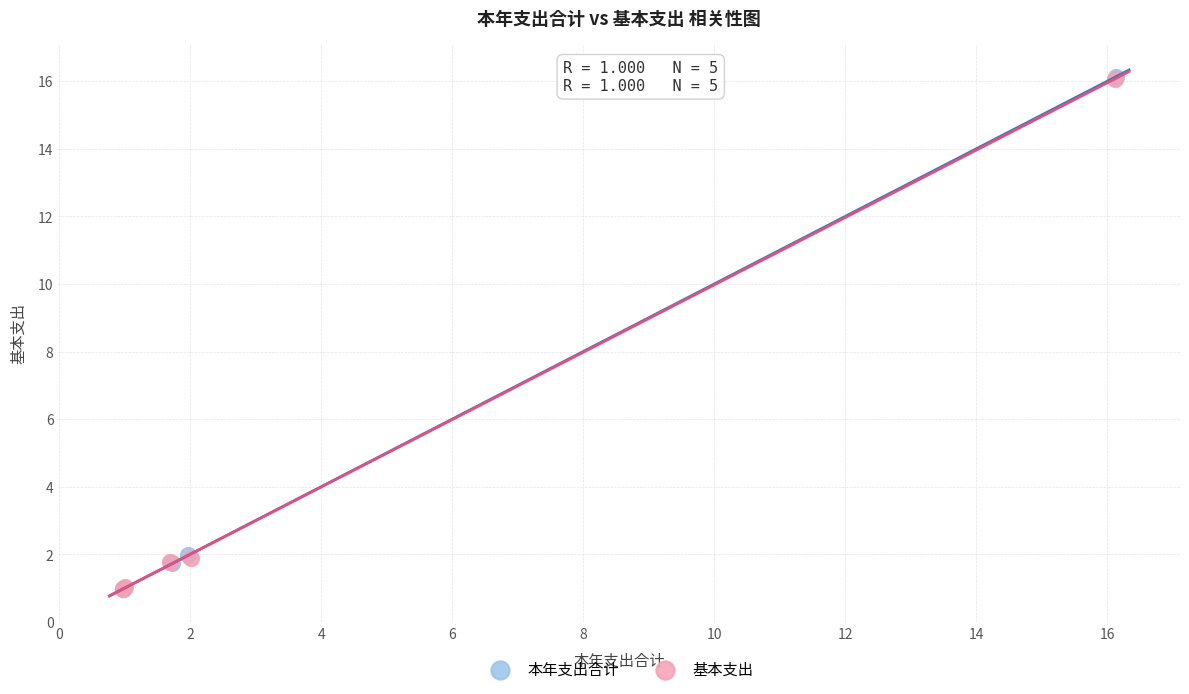

Which series has the largest Y range (max minus min)?

本年支出合计